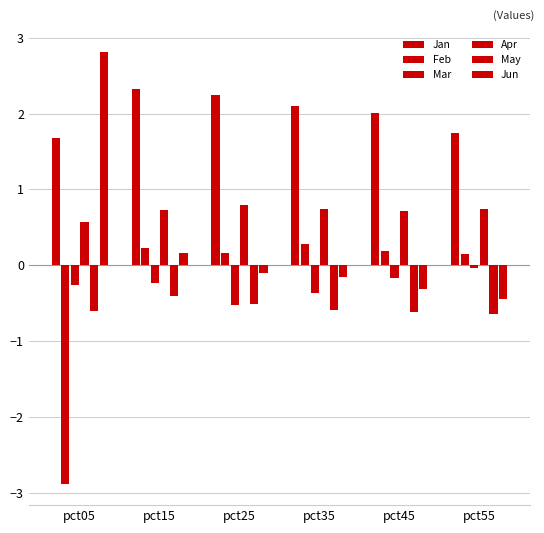

Reading left to right, list all the values displayed in this chart.

Jan: 1.7	2.3	2.2	2.1	2.0	1.7
Feb: -2.9	0.2	0.2	0.3	0.2	0.2
Mar: -0.3	-0.2	-0.5	-0.4	-0.2	-0.0
Apr: 0.6	0.7	0.8	0.7	0.7	0.7
May: -0.6	-0.4	-0.5	-0.6	-0.6	-0.6
Jun: 2.8	0.2	-0.1	-0.2	-0.3	-0.4